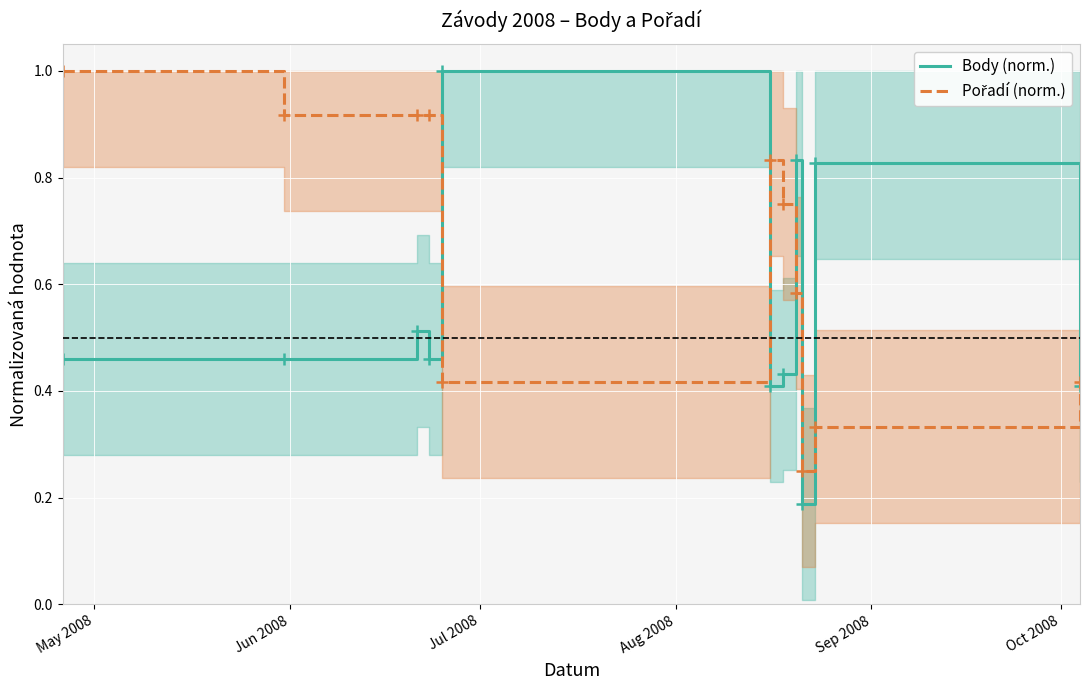

What is the maximum value for Body (norm.)?

1.0